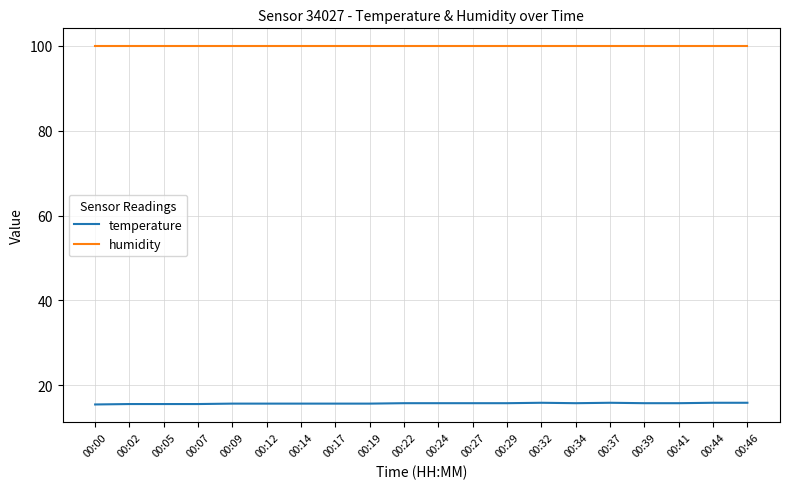

List the series in order of their overall mean, highest first.

humidity, temperature